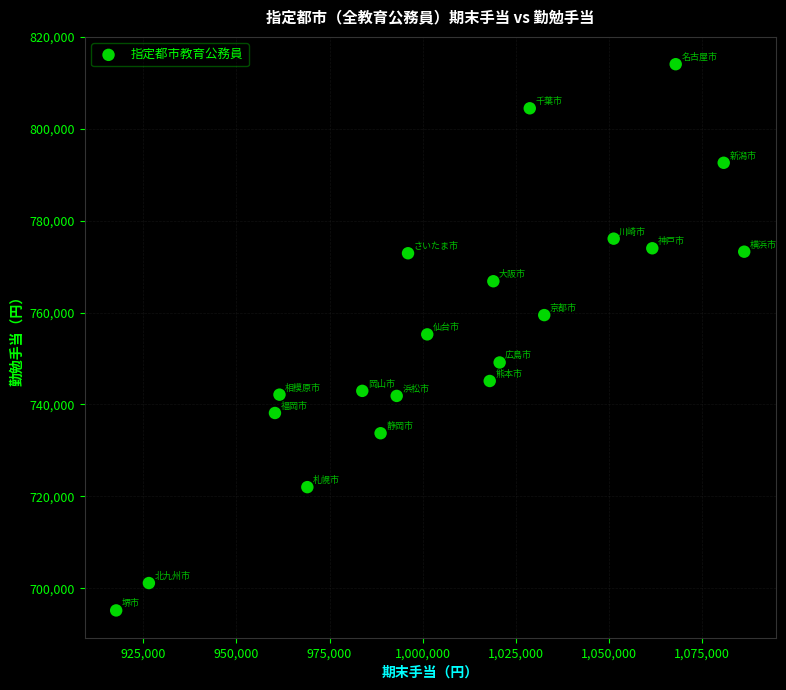

What is the range of Y values (max minus min)?

118928